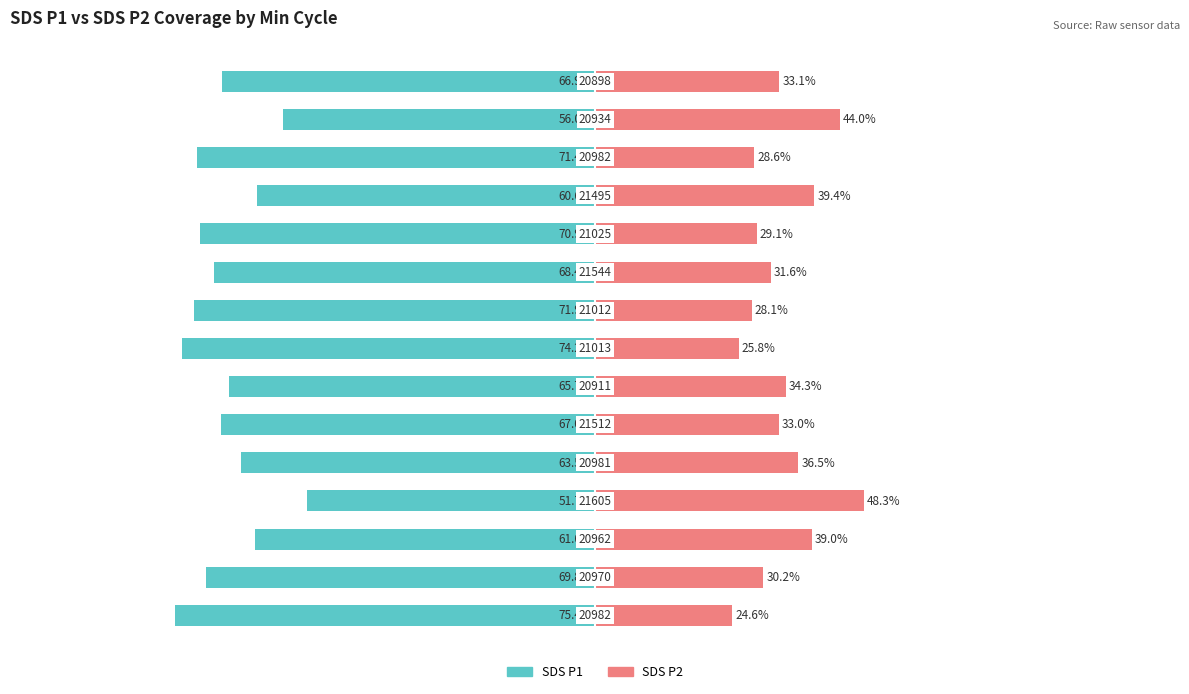

Is it true that SDS_P1 equals -43.8 at 125?

False